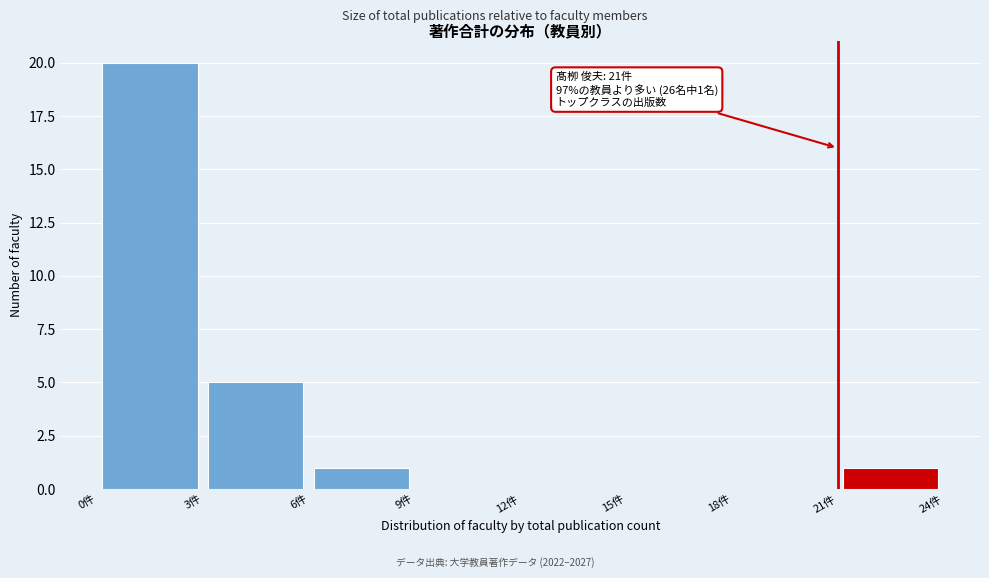

Which range on the x-axis has the tallest bar?

0 to 3